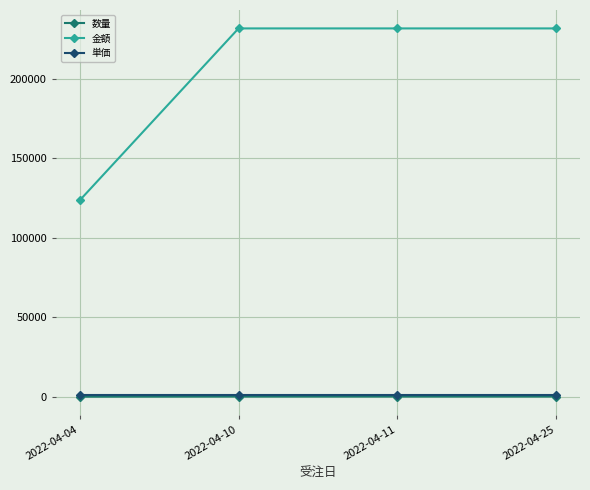

Is the value of 金額 at 2022-04-11 greater than the value of 単価 at 2022-04-25?

Yes